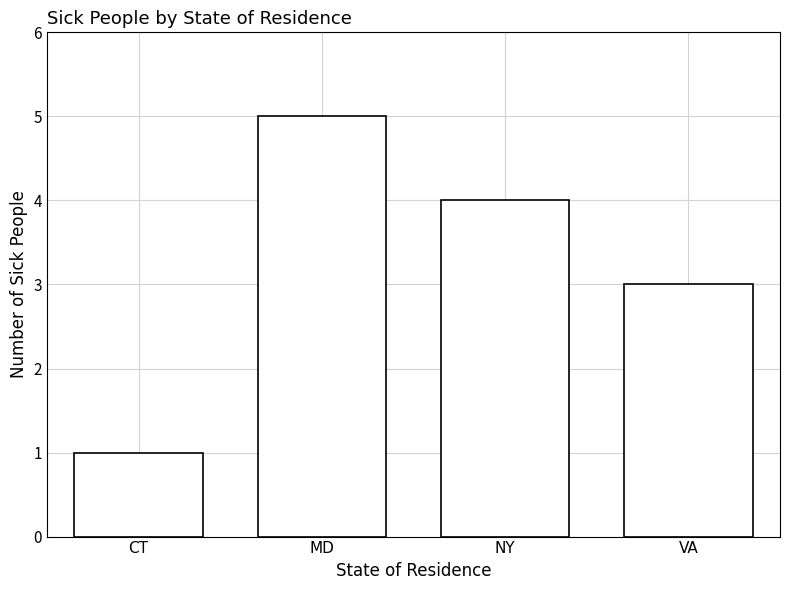

Reading left to right, extract all data points from this chart.

1	5	4	3